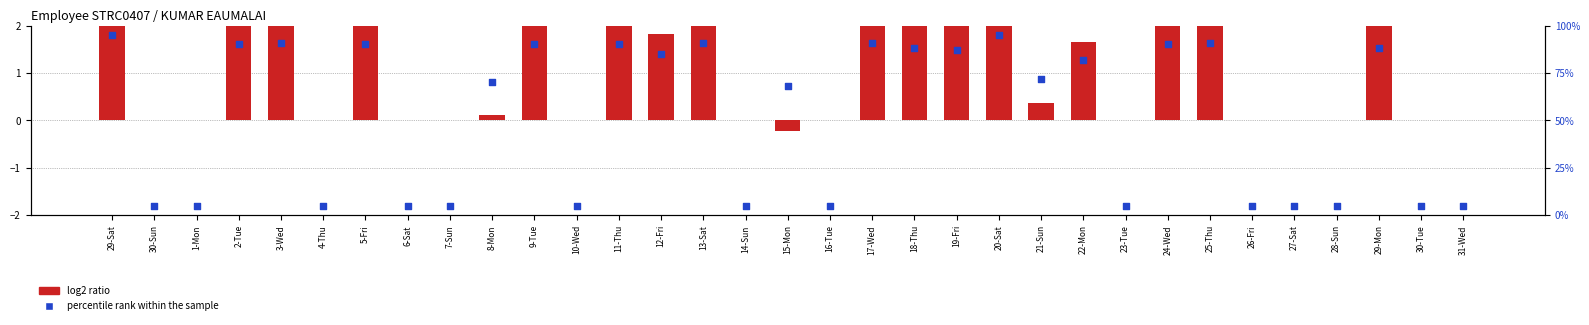

Which series has the largest total across all categories?

percentile rank within the sample